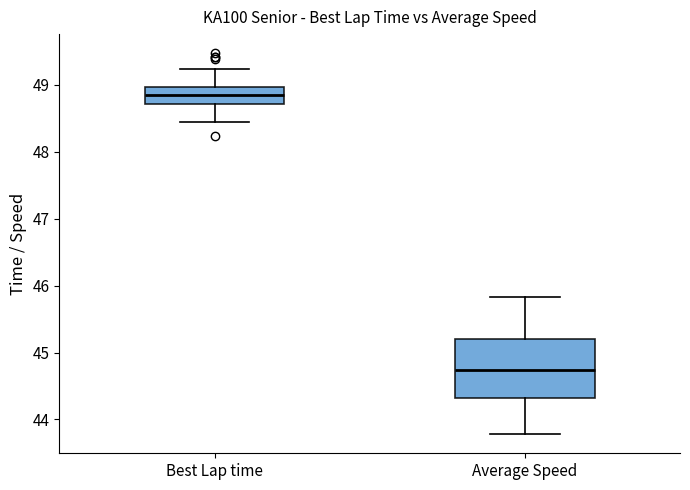

Which box is the tallest, from its lower edge to its upper edge?

Average Speed